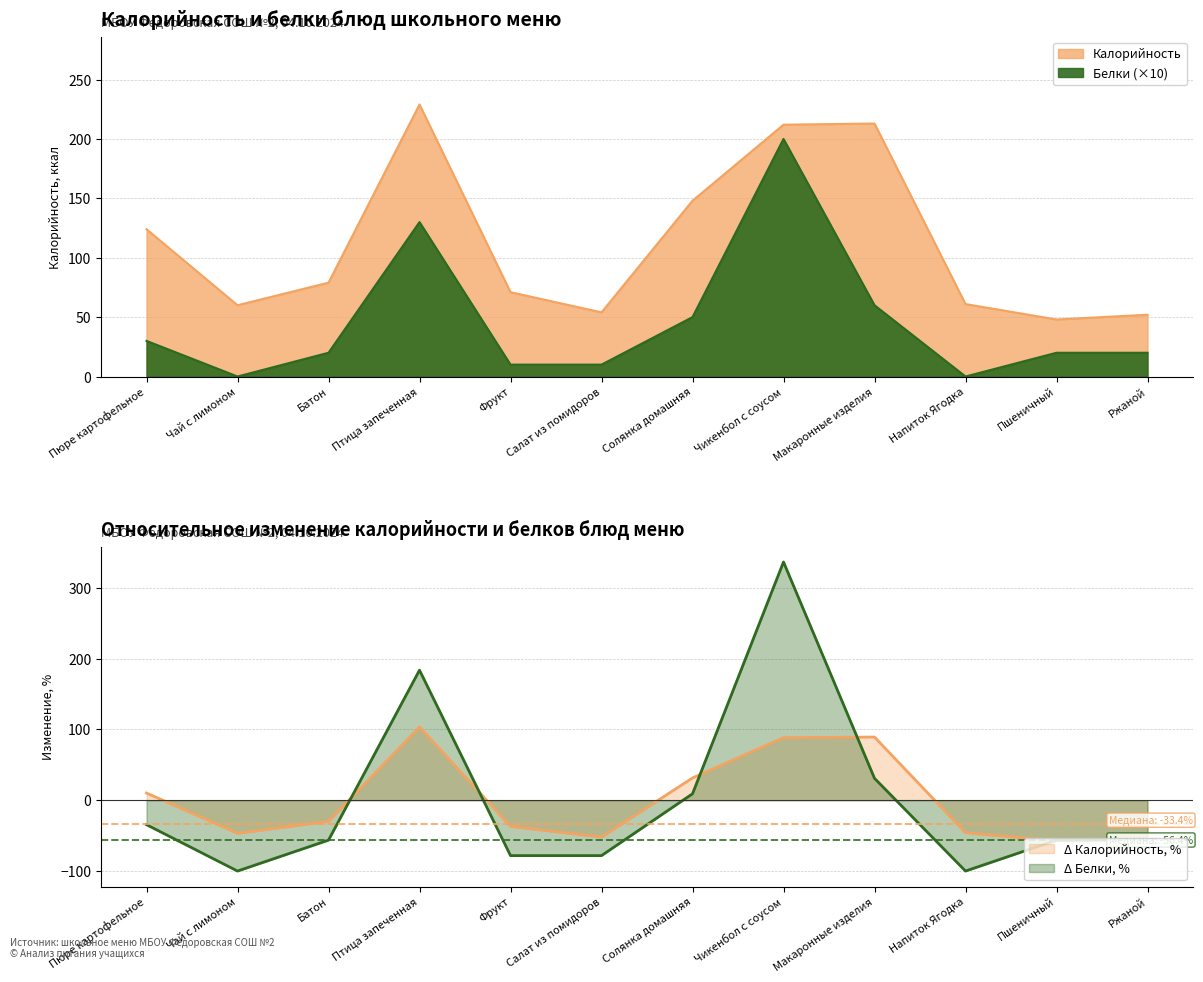

Is it true that Калорийность equals 187 at Пюре картофельное?

False